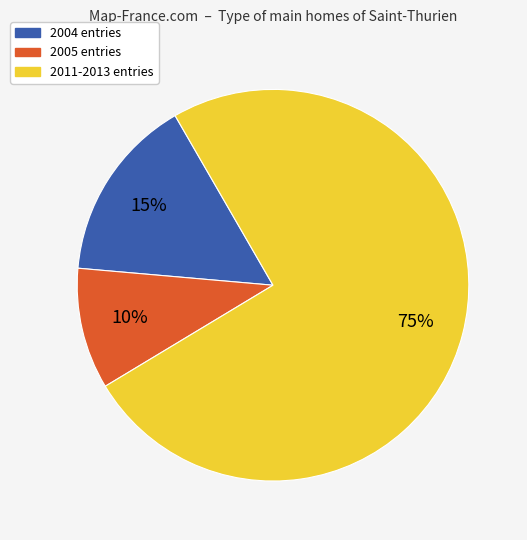

Is there any slice that represents more than half of the pie?

Yes